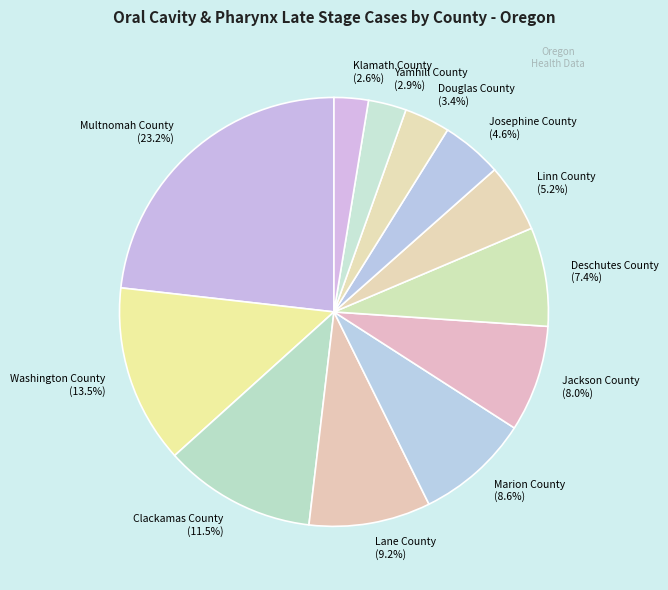

To the nearest percent, what is the average slice percentage?

8%